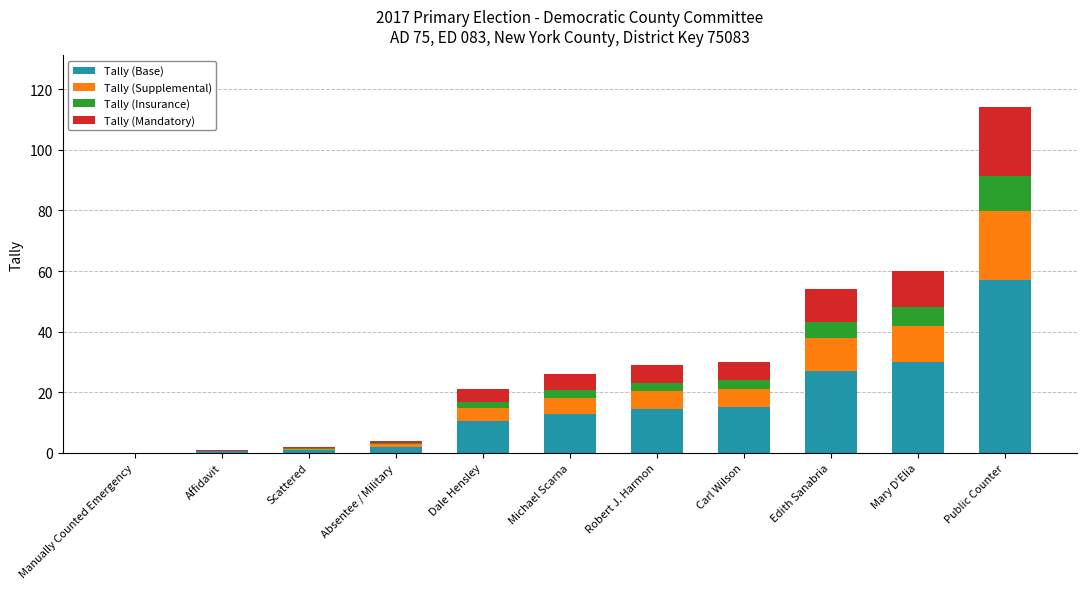

At which category is the sum across all series the highest?

Public Counter